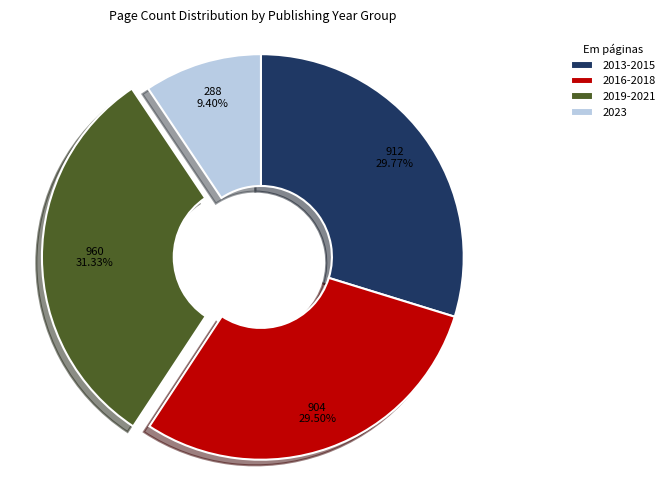

Does 2013-2015 represent more than half of the total?

No